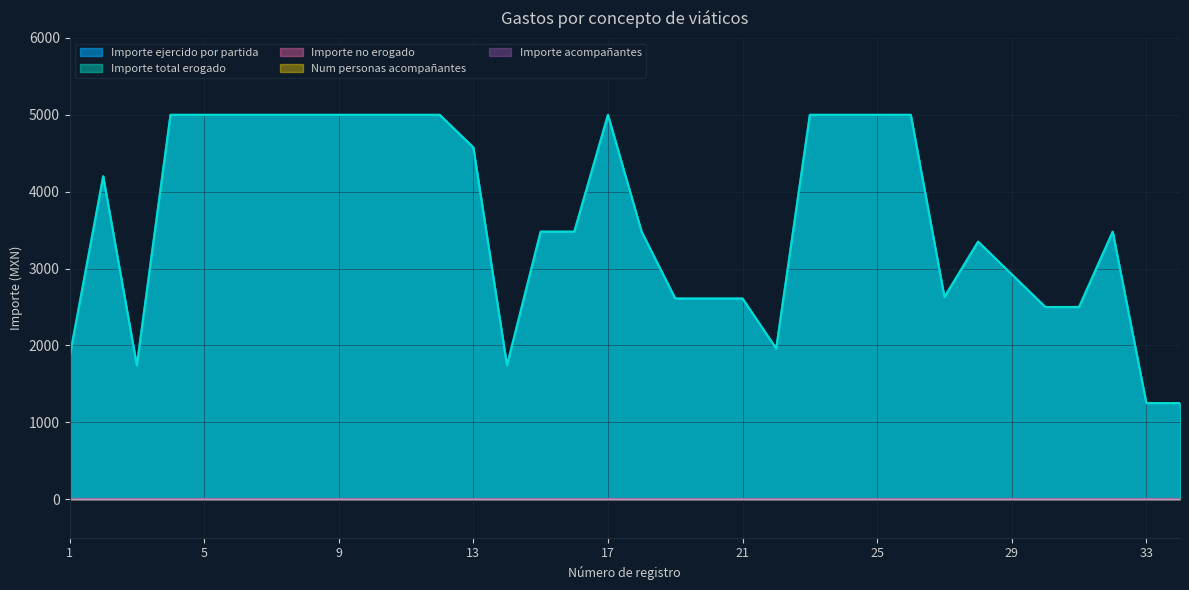

At 19, list the series in order from smallest to largest.

Importe no erogado, Num personas acompañantes, Importe acompañantes, Importe ejercido por partida, Importe total erogado